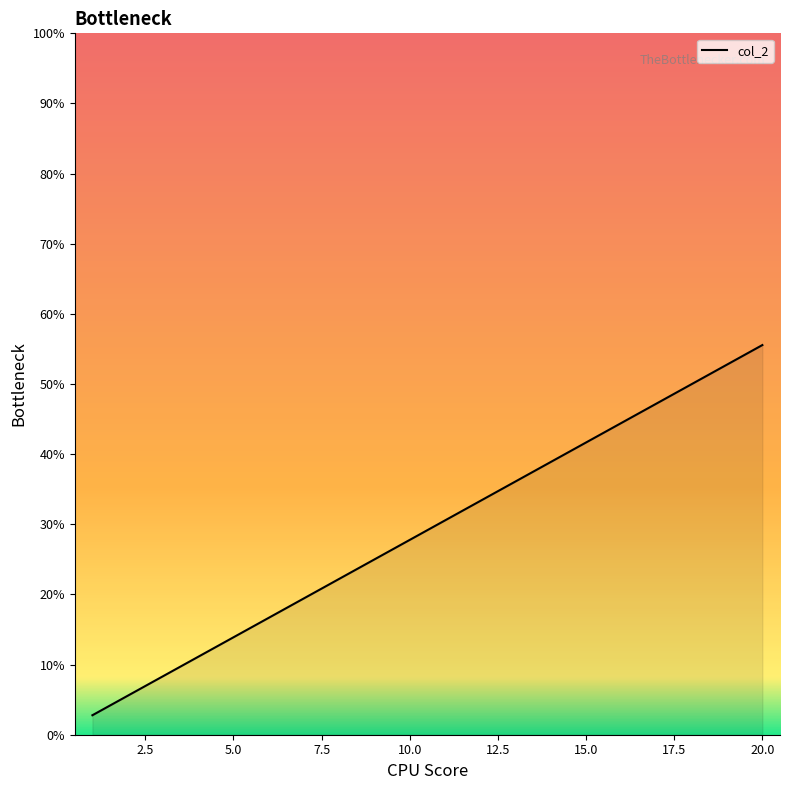

How many categories are shown in the chart?

20